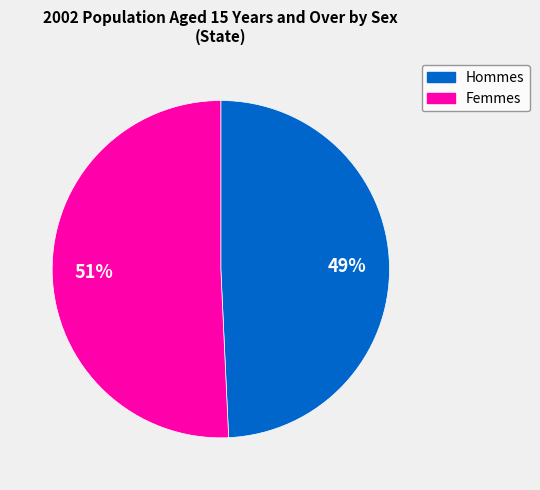

Does any single category account for the majority?

Yes